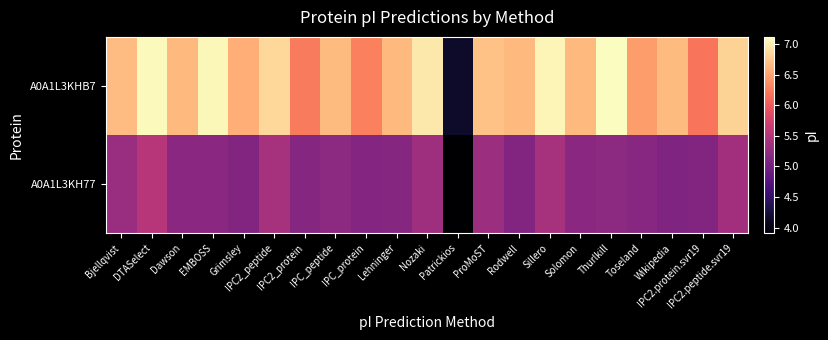

Count the number of categories in the chart.

21